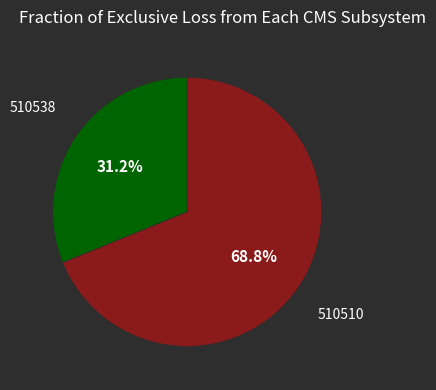

What percentage is the 510510 slice, to the nearest percent?

69%